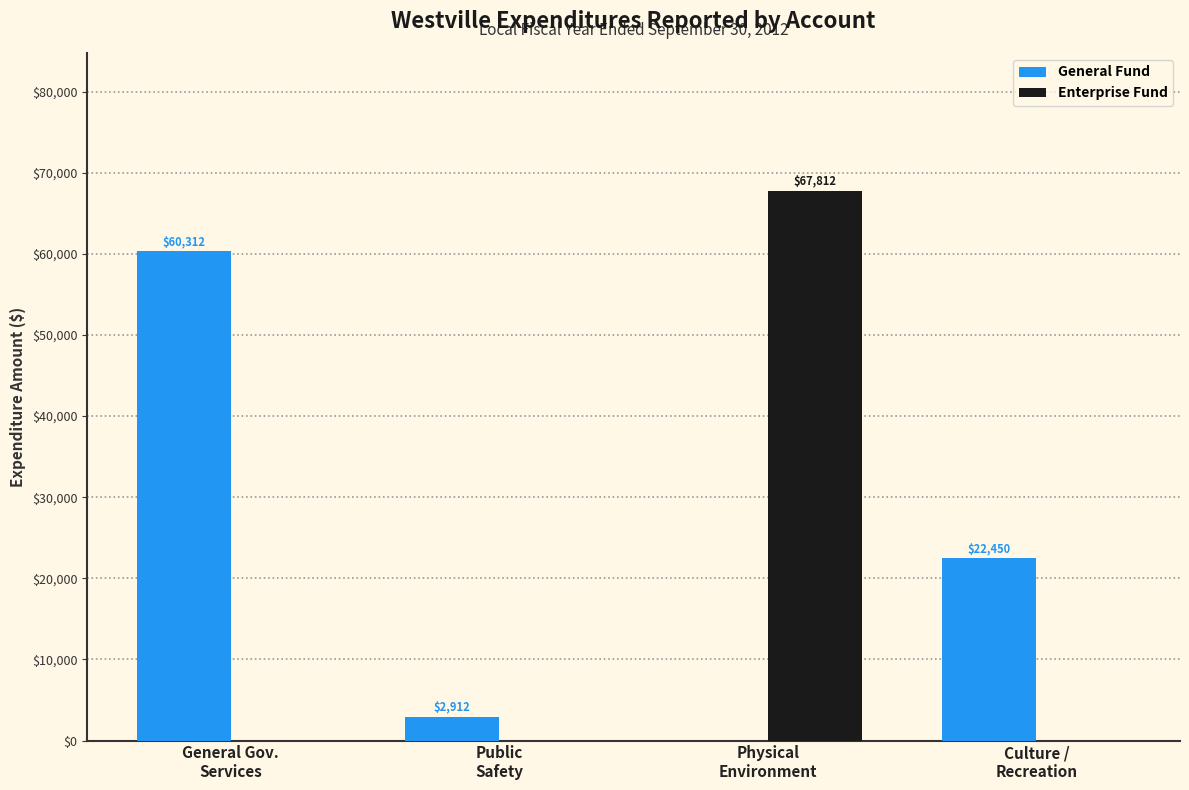

Which series has the largest total across all categories?

General Fund